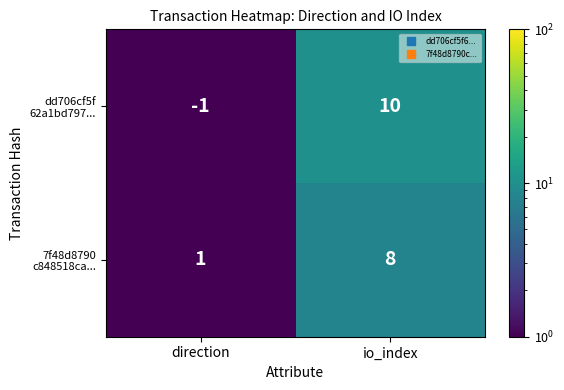

At which category does the chart reach its minimum across all series?

direction